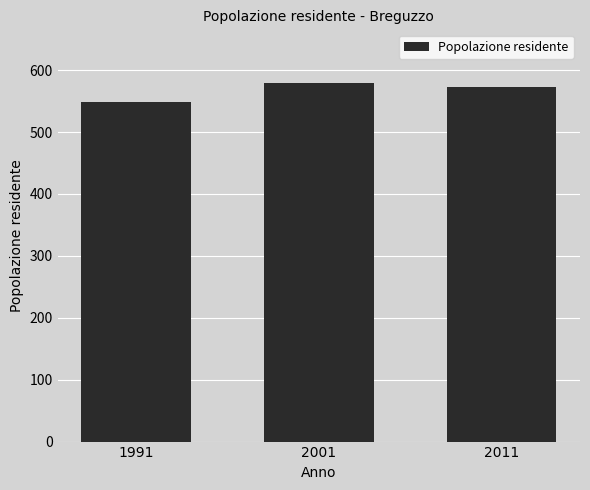

True or false: the data shows 579 at 2001.

True